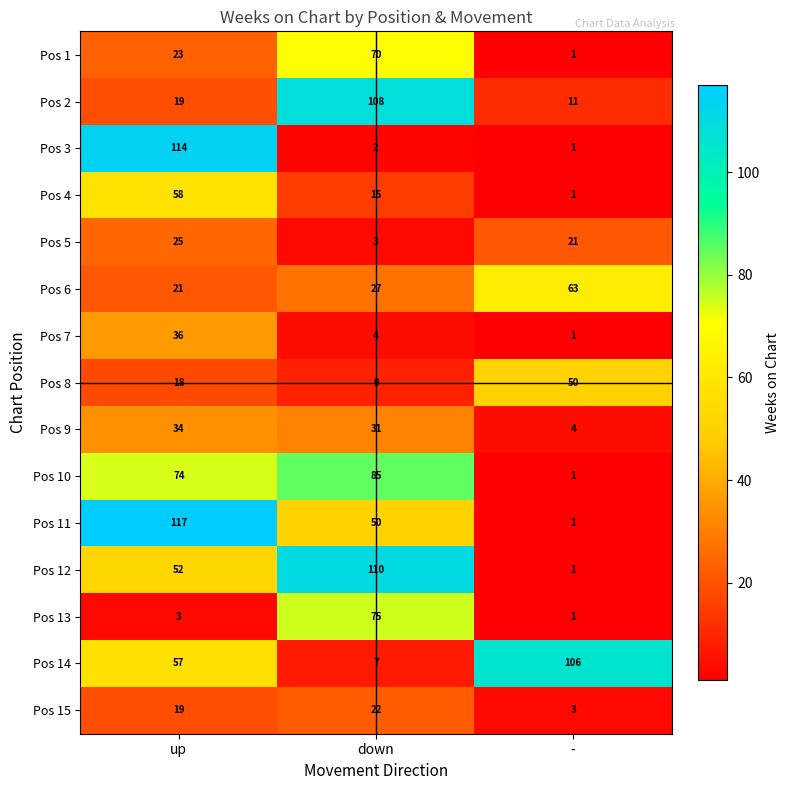

The value of Pos 3 at down is 1. True or false?

False